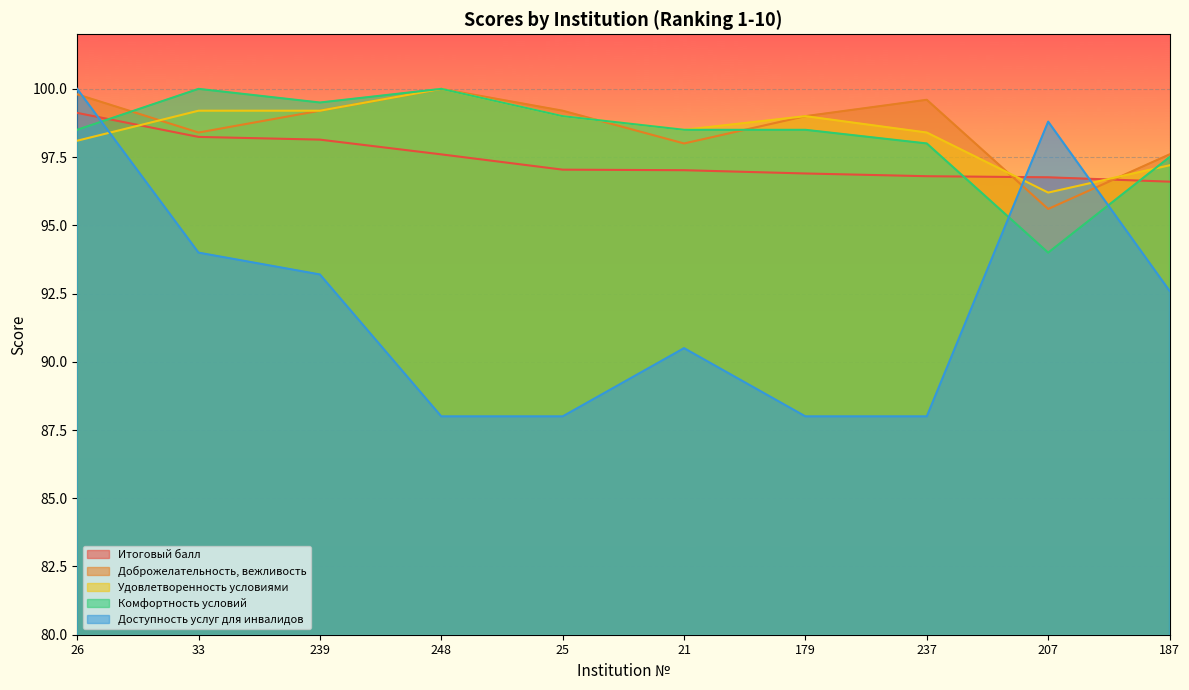

Between which two adjacent categories do Доступность услуг для инвалидов and Итоговый балл first intersect?

26 and 33